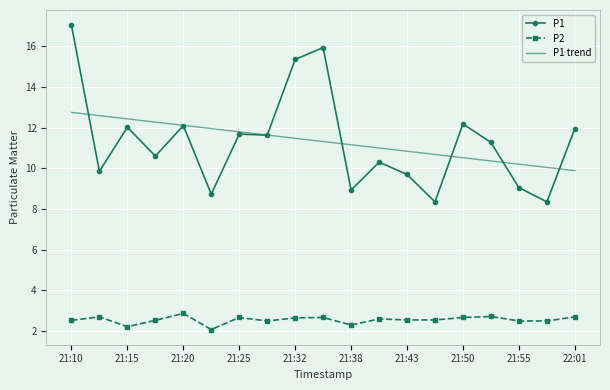

Rank the series by their maximum value, from lowest to highest.

P2, P1 trend, P1